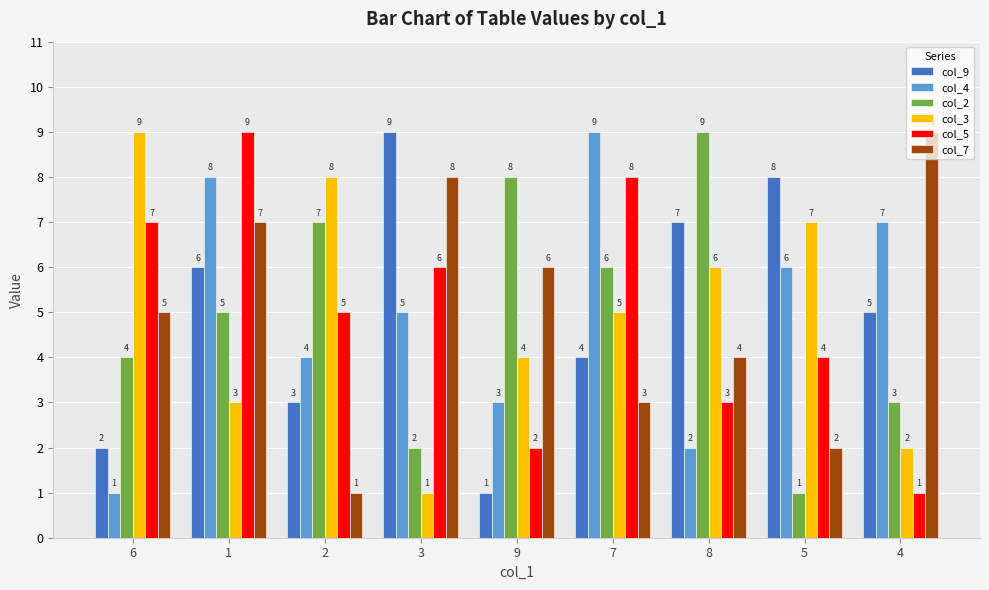

How many data points in col_3 are less than 5?

4